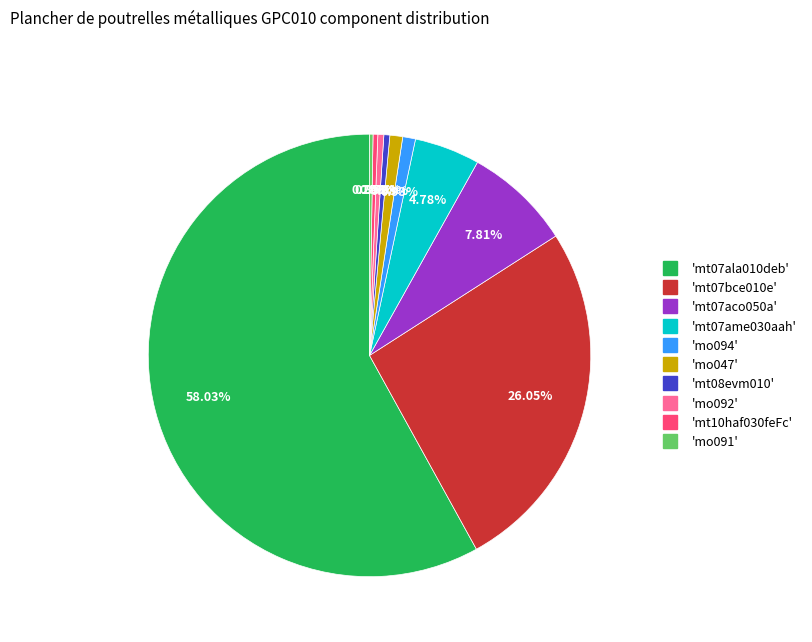

Is there any slice that represents more than half of the pie?

Yes